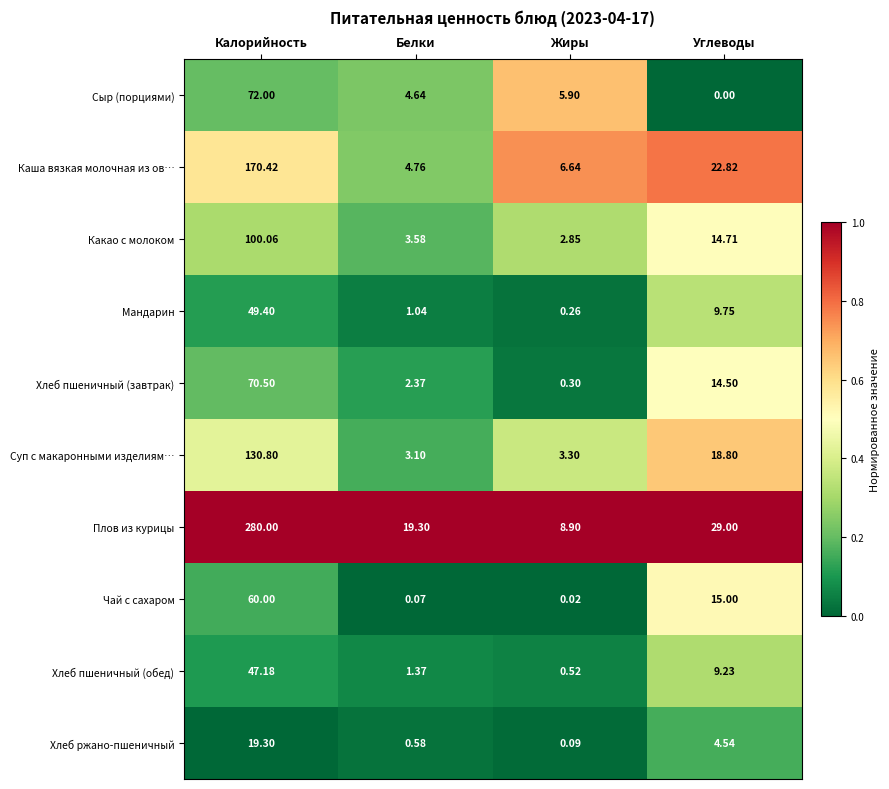

Which series has the largest total across all categories?

Плов из курицы